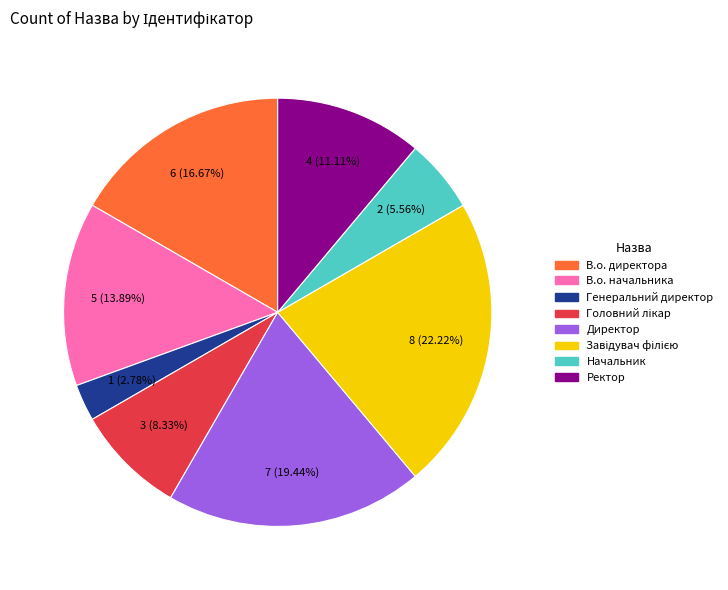

The В.о. начальника slice represents 26% of the pie. True or false?

False